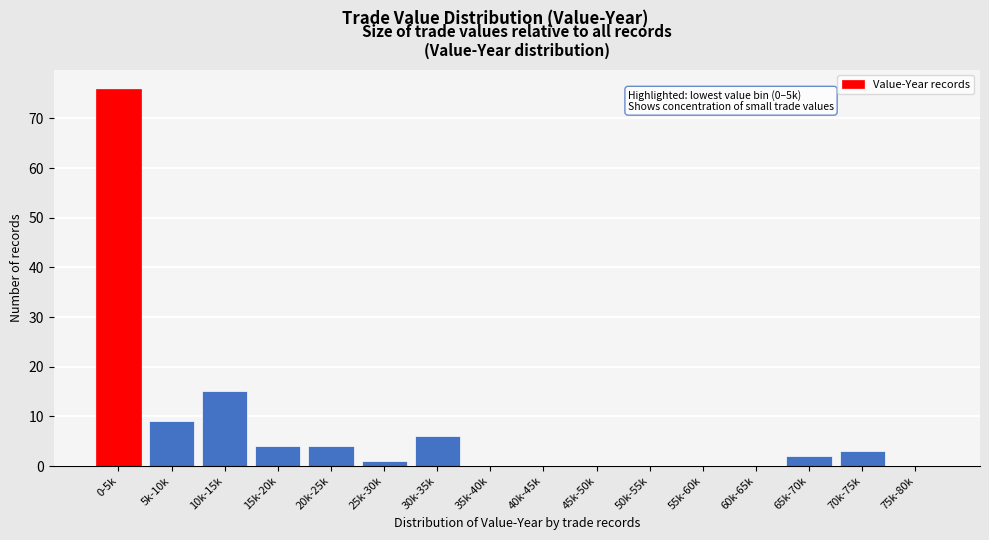

Reading right to left, extract all data points from this chart.

75k-80k=0	70k-75k=3	65k-70k=2	60k-65k=0	55k-60k=0	50k-55k=0	45k-50k=0	40k-45k=0	35k-40k=0	30k-35k=6	25k-30k=1	20k-25k=4	15k-20k=4	10k-15k=15	5k-10k=9	0-5k=76